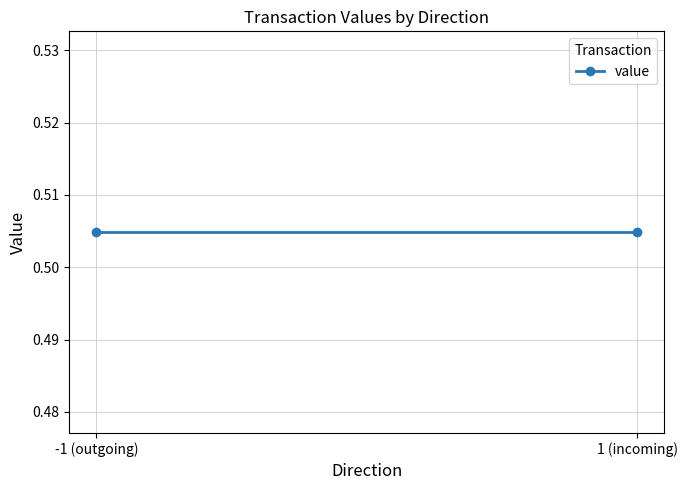

At which category is the sum across all series the highest?

-1